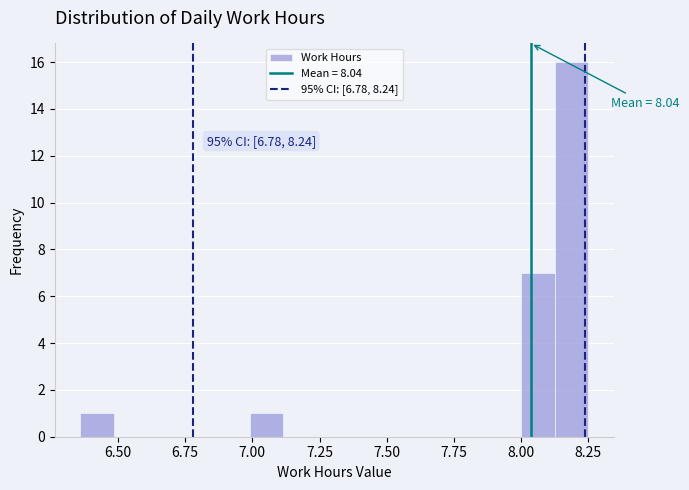

Around what value on the x-axis is the tallest bar? Give the approximate position of its centre, as read against the axis.

8.20